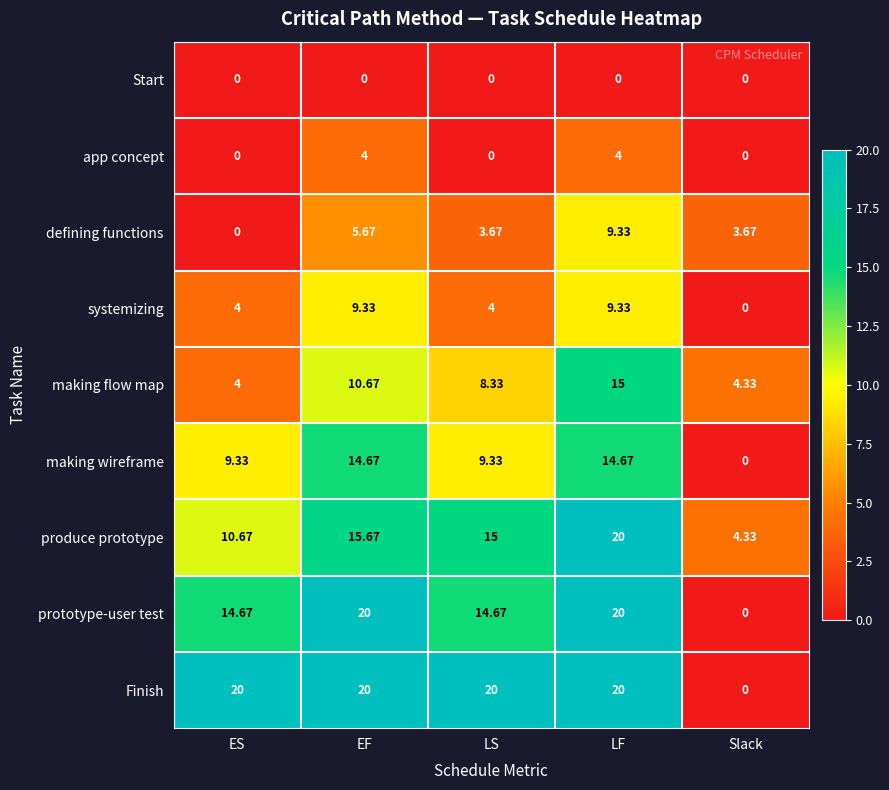

Which series changed the most between ES and EF?

making flow map